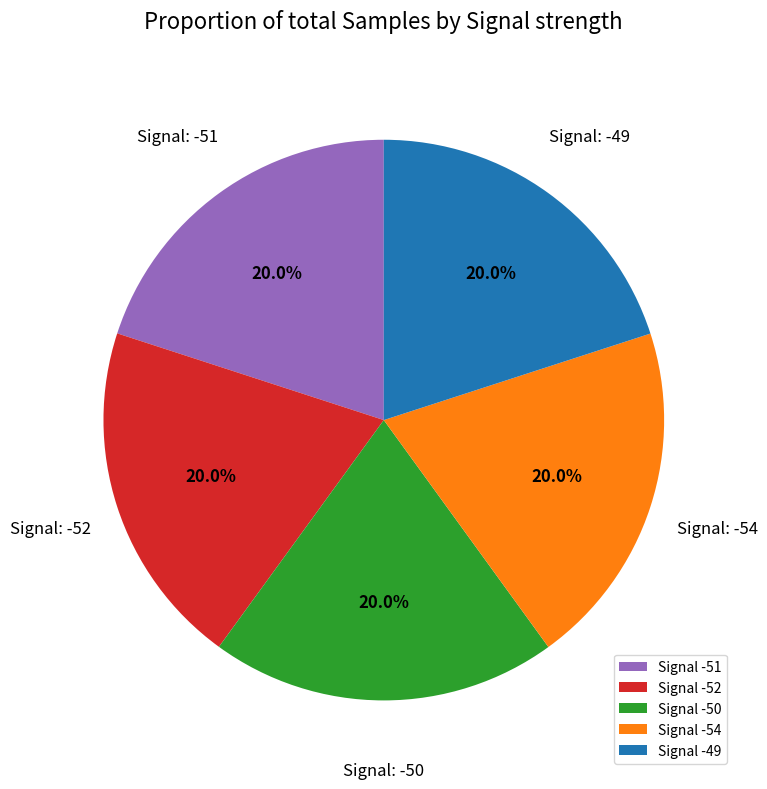

Combined, do Signal -54 and Signal -52 account for over 50%?

No